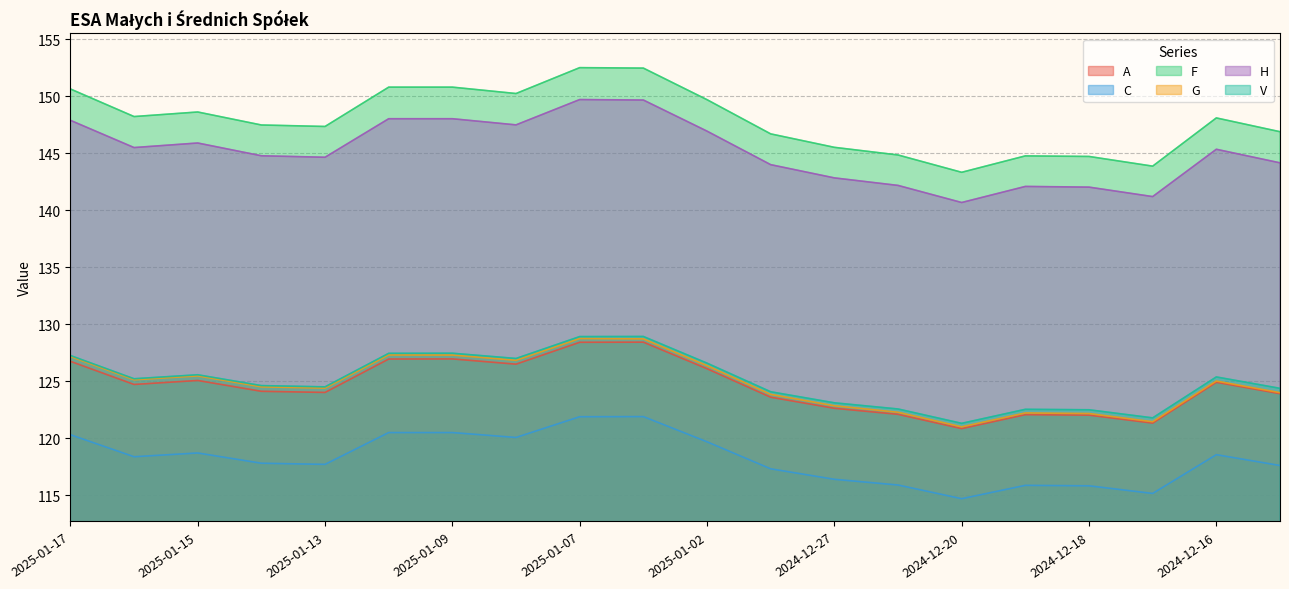

What is the minimum value for C?

114.7